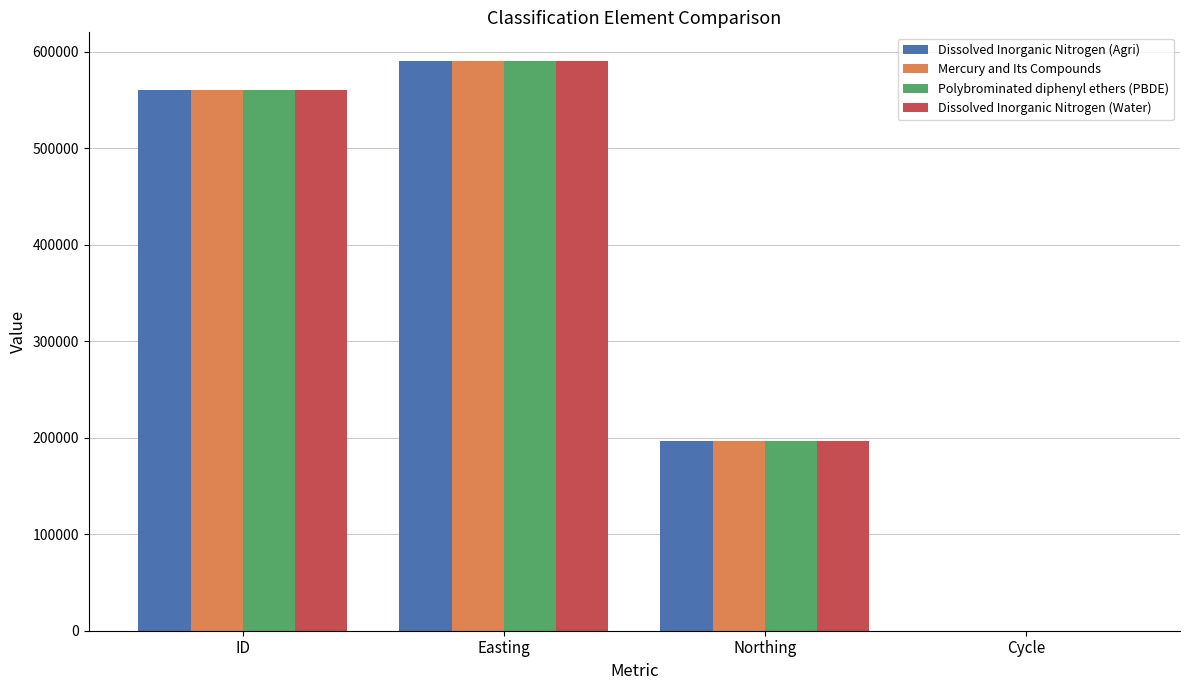

The Mercury and Its Compounds series shows 196359 at Northing. True or false?

True